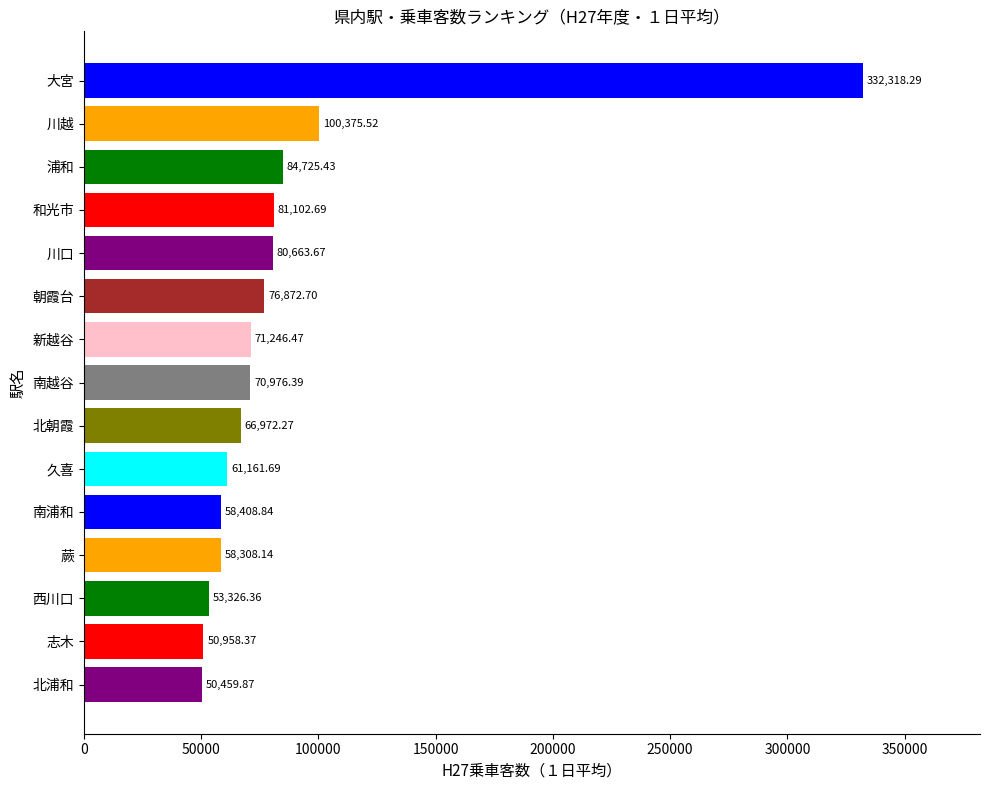

Where is the data nearest to the value 191389?

川越